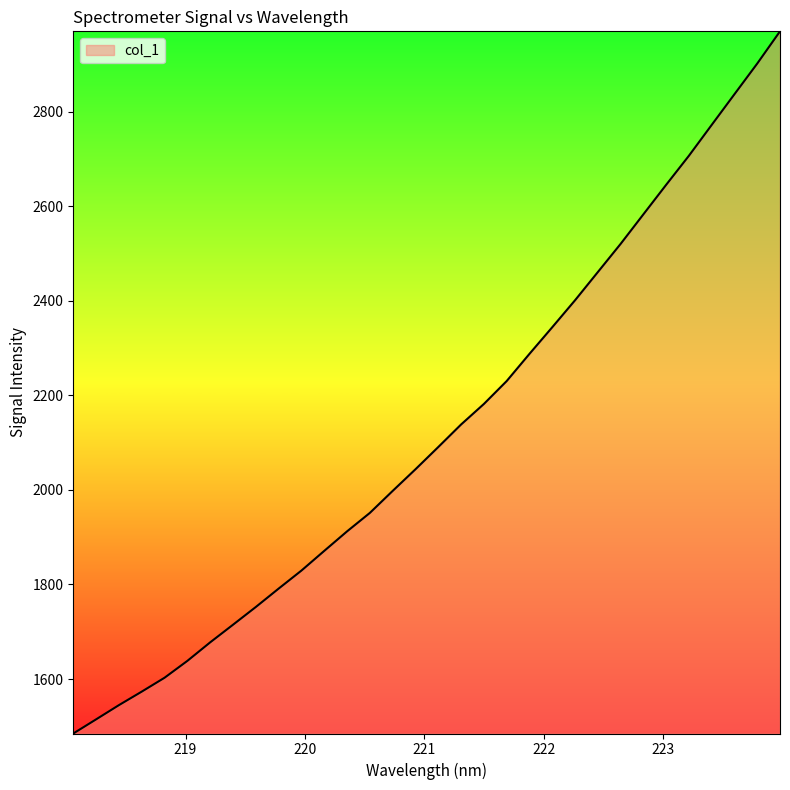

What is the average value?

2124.0